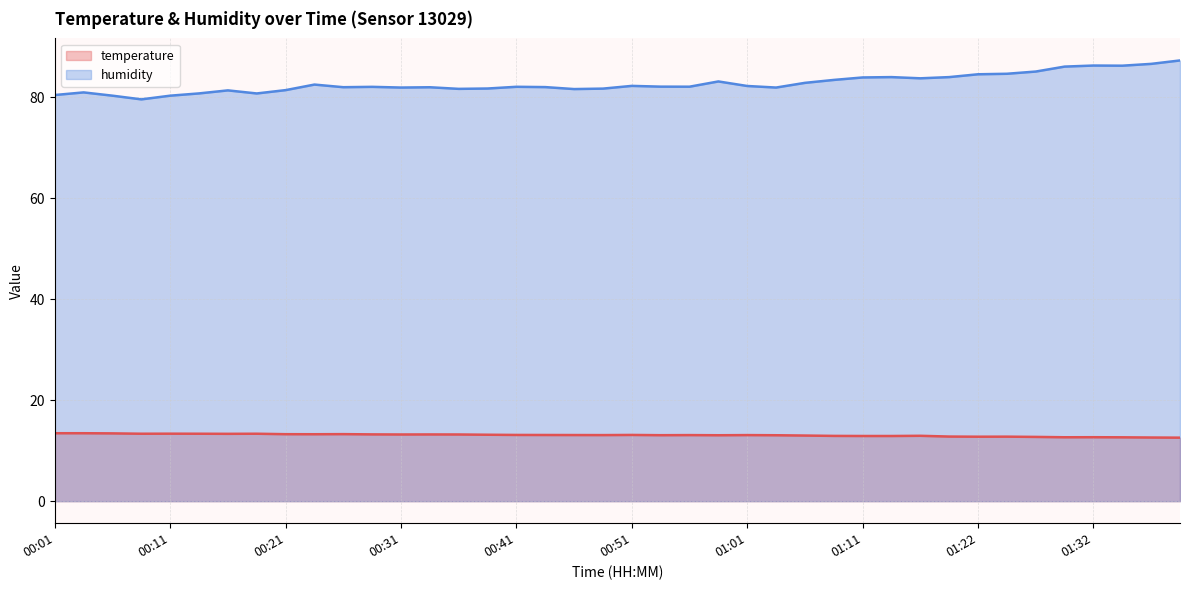

What is the label of the 36th point from the right?

00:11